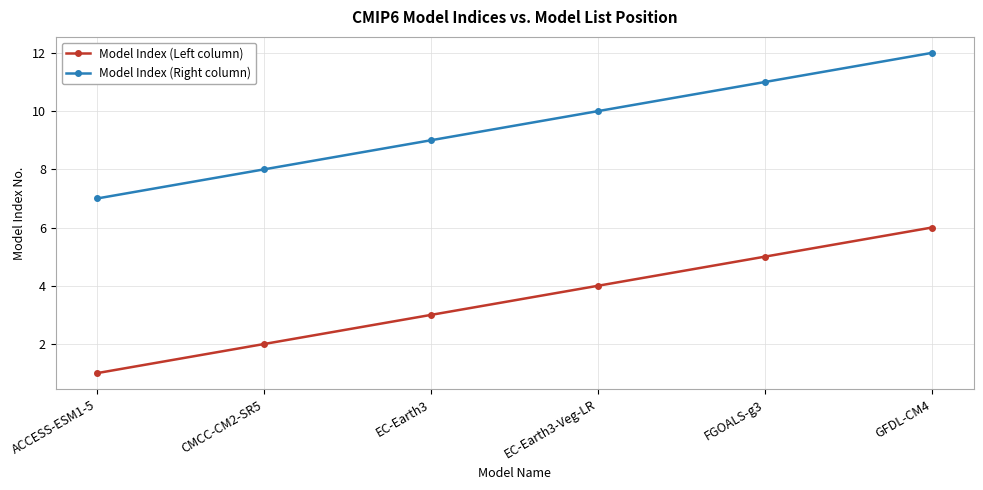

What value does the Model Index (Right column) series have at CMCC-CM2-SR5?

8